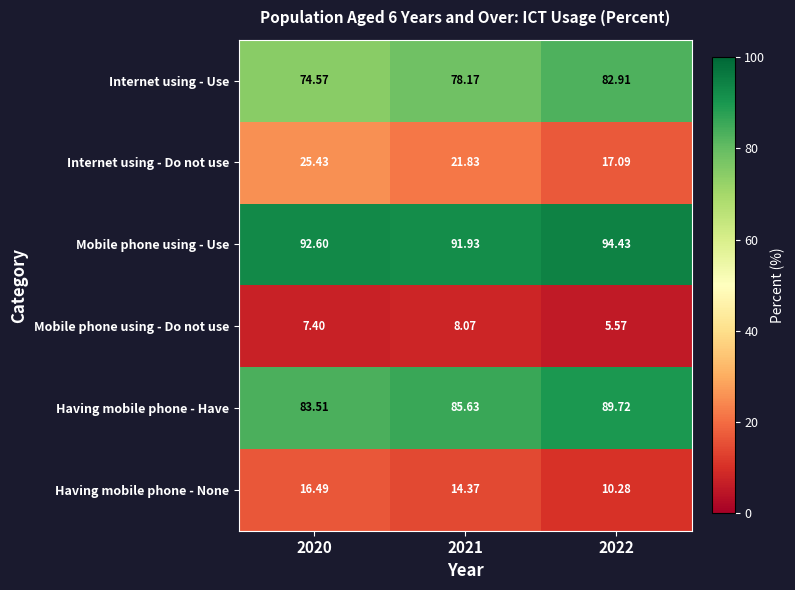

Rank the series by their maximum value, from lowest to highest.

Mobile phone using - Do not use, Having mobile phone - None, Internet using - Do not use, Internet using - Use, Having mobile phone - Have, Mobile phone using - Use